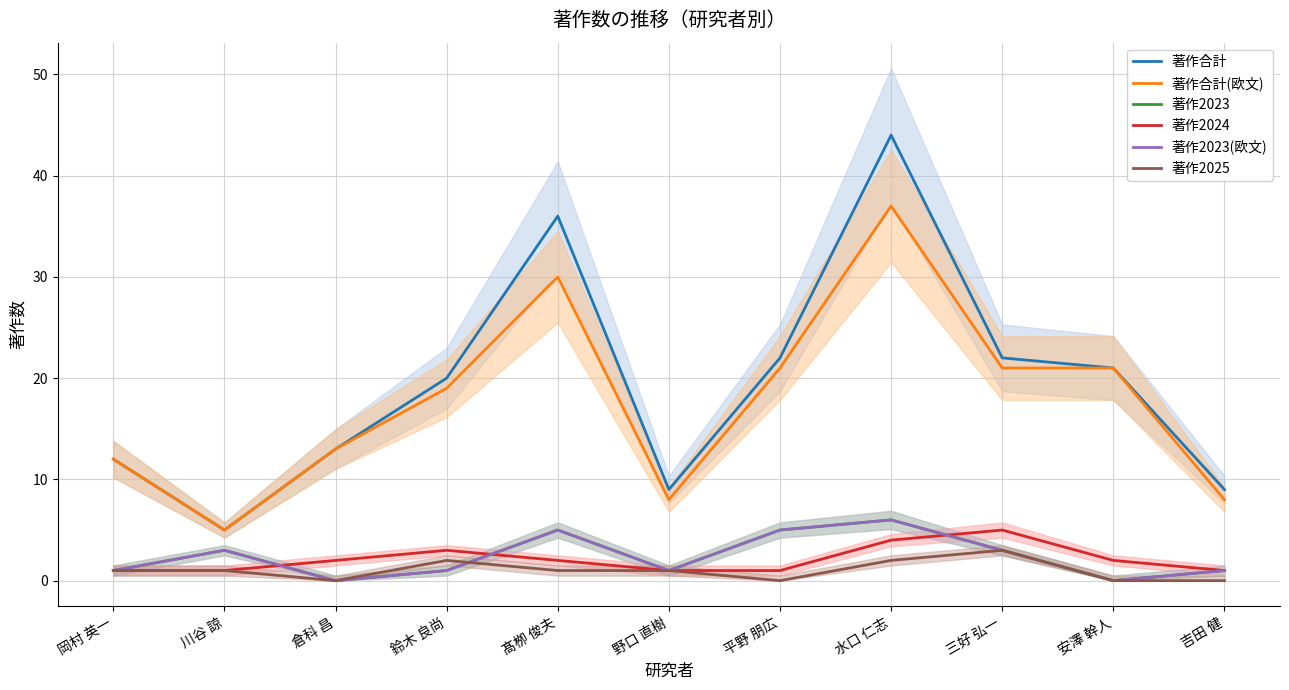

True or false: 著作2023(欧文) and 著作合計 cross at least once.

False